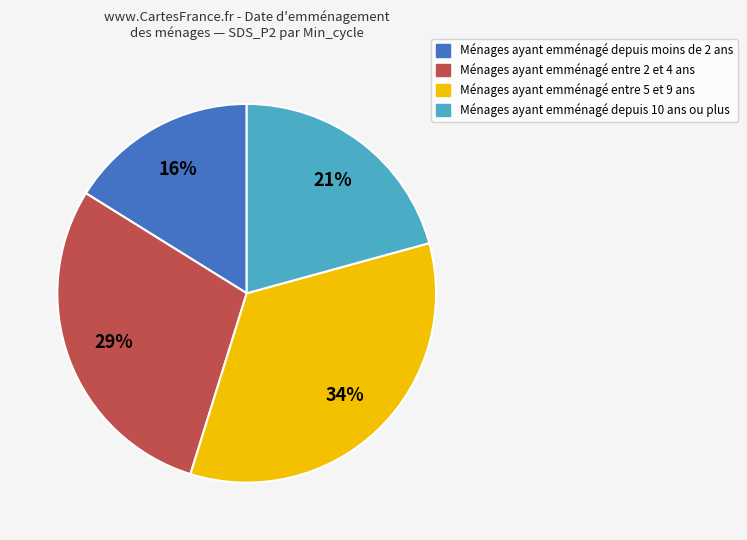

Is there any slice that represents more than half of the pie?

No